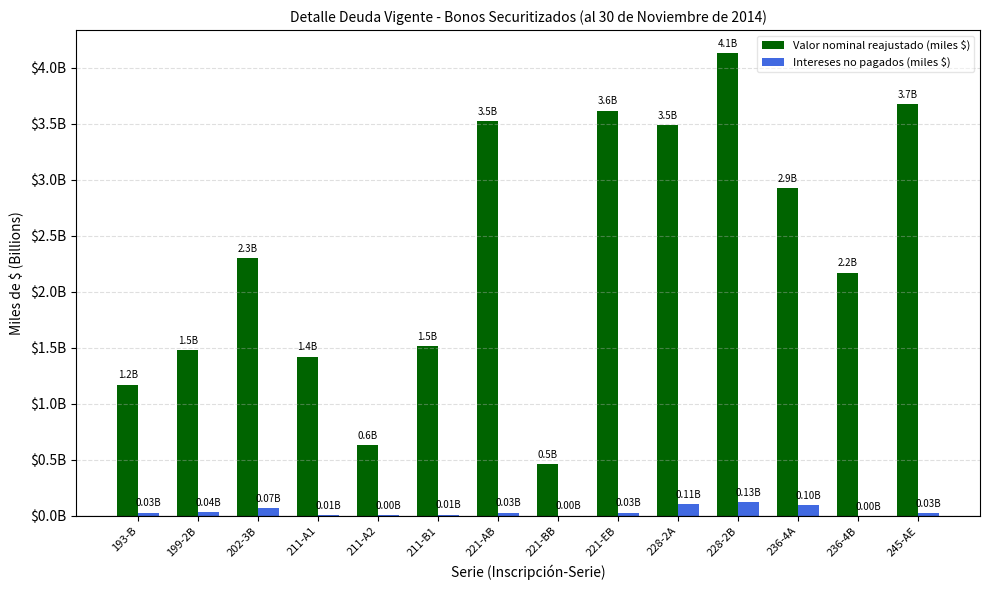

Which category has the highest value across all series?

228-2B